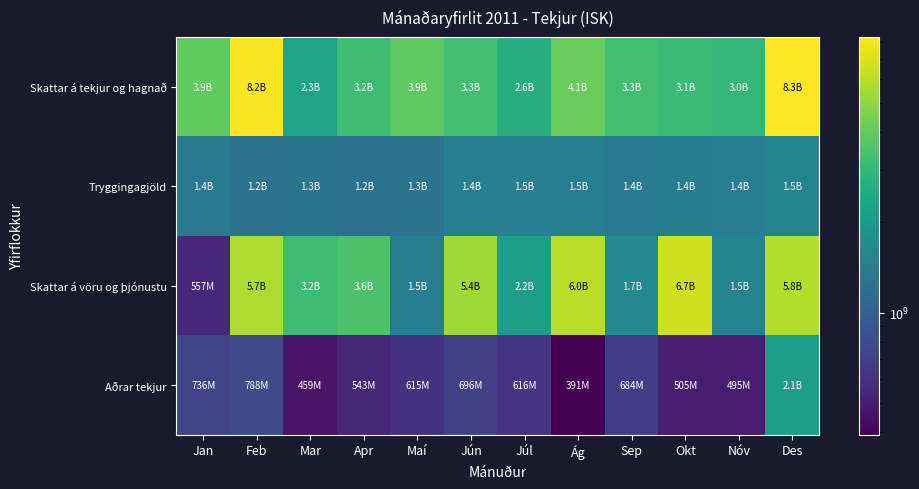

What is the difference between the highest and lowest values at Jan?

3367614482.7